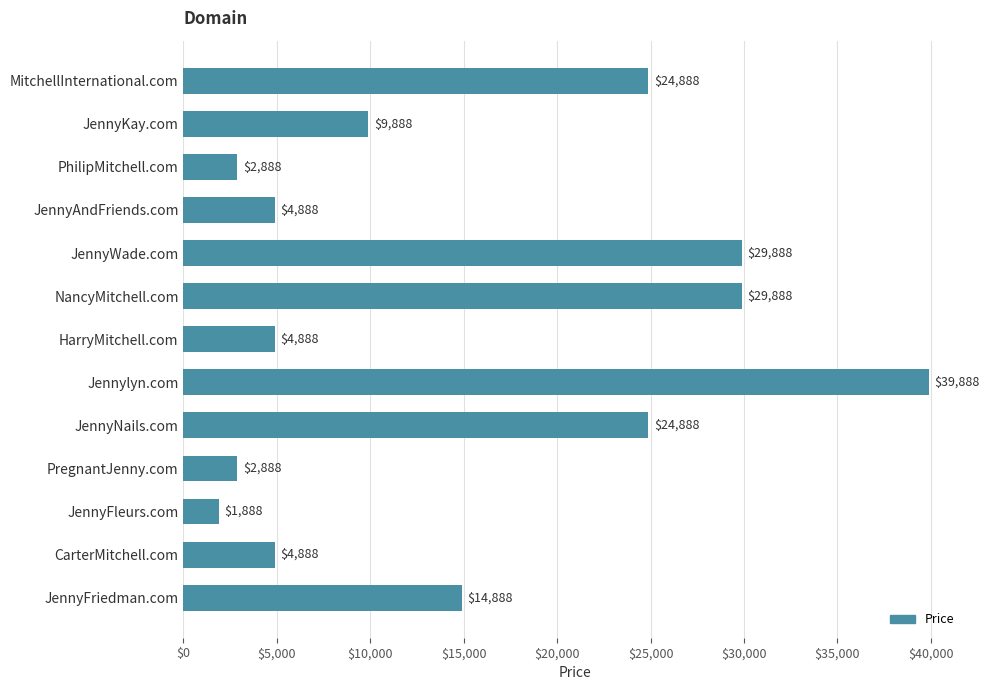

What is the smallest value displayed?

1888